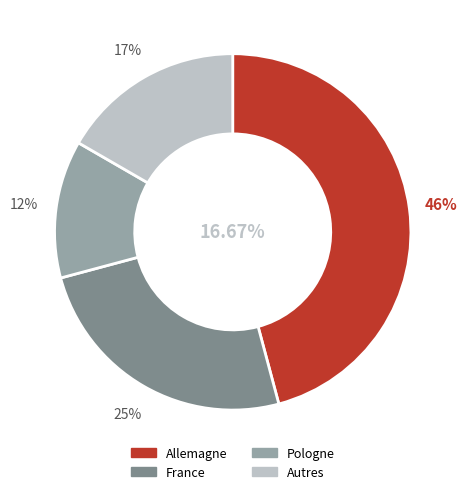

Do Autres and Allemagne together represent more than half of the pie?

Yes